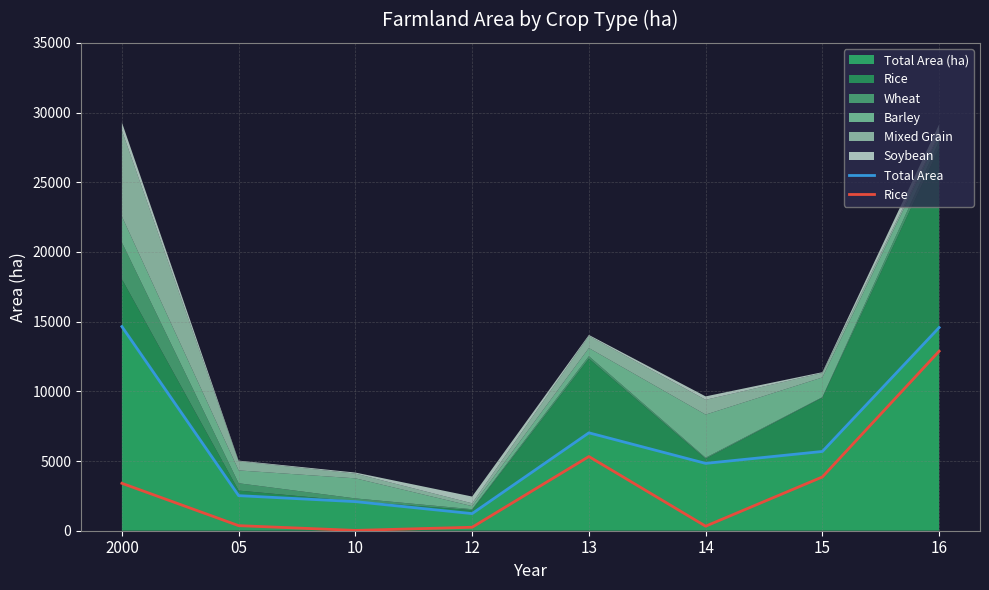

At how many categories does at least one series exceed 7146?

2